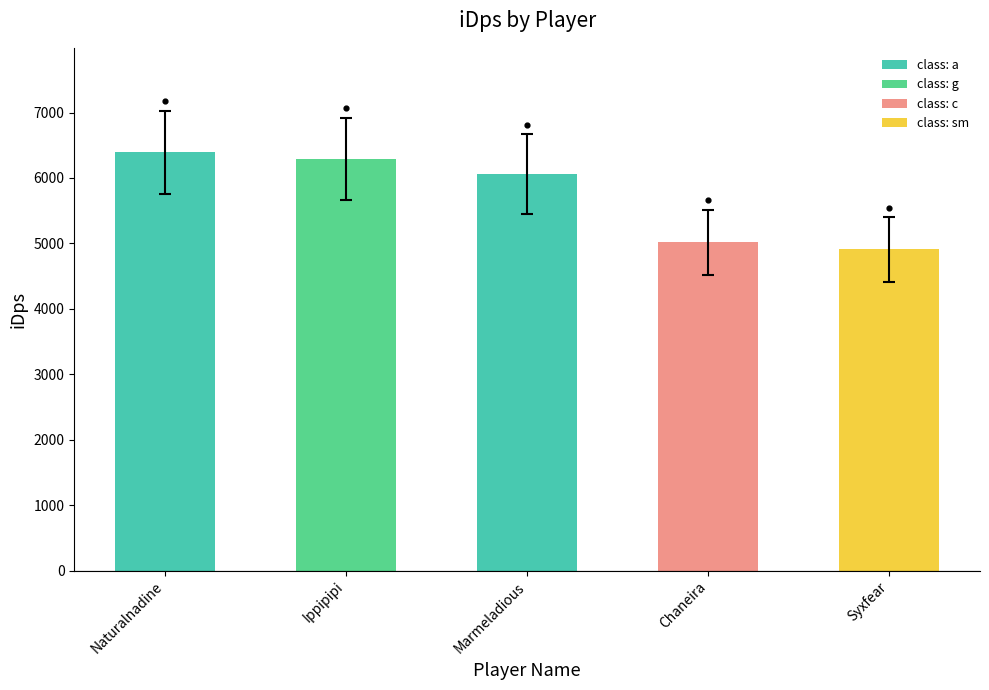

Approximately how many times larger is the value at Ippipipi compared to Marmeladious?

1.0